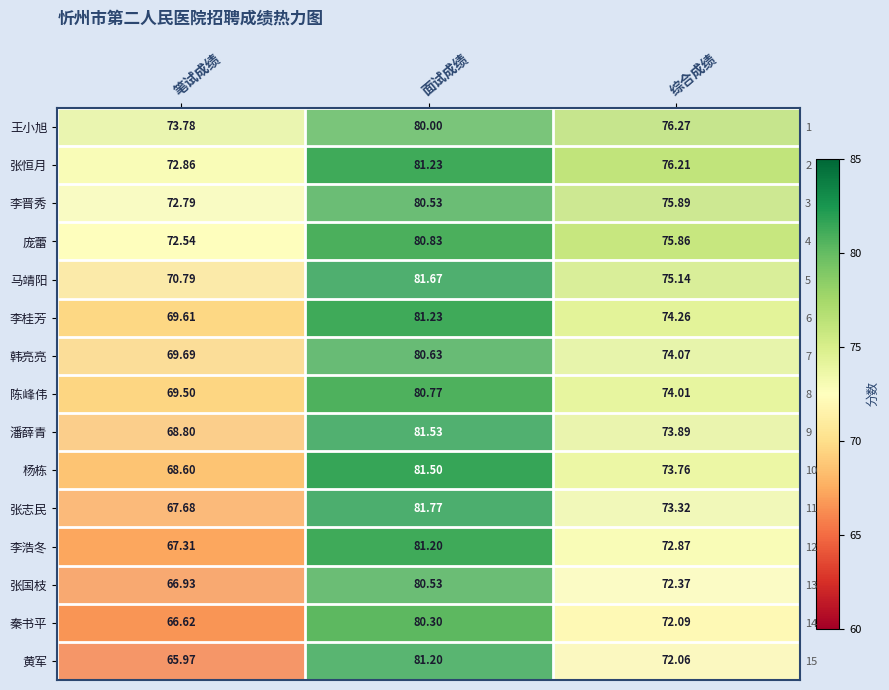

What is the sum of all 秦书平 values?

219.0